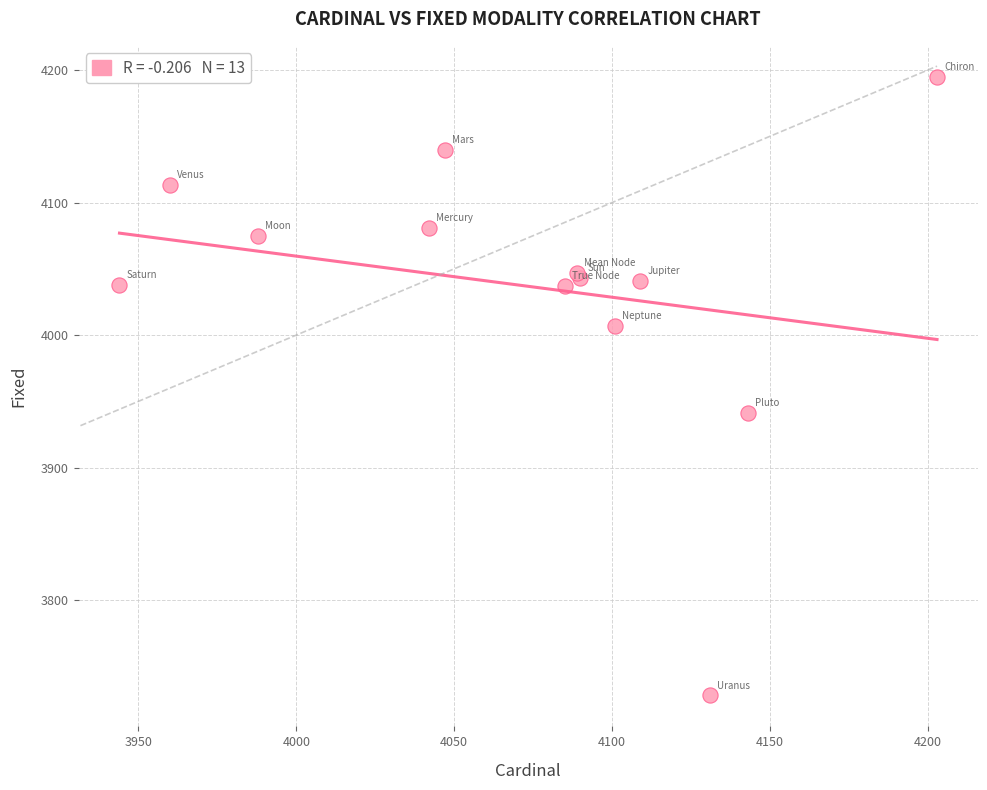

What Y value in the scatter plot is closest to 3961?

3941